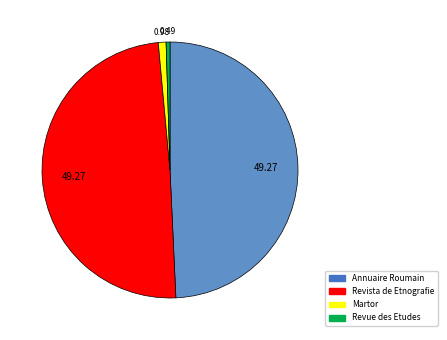

Is there a majority slice in this chart?

No